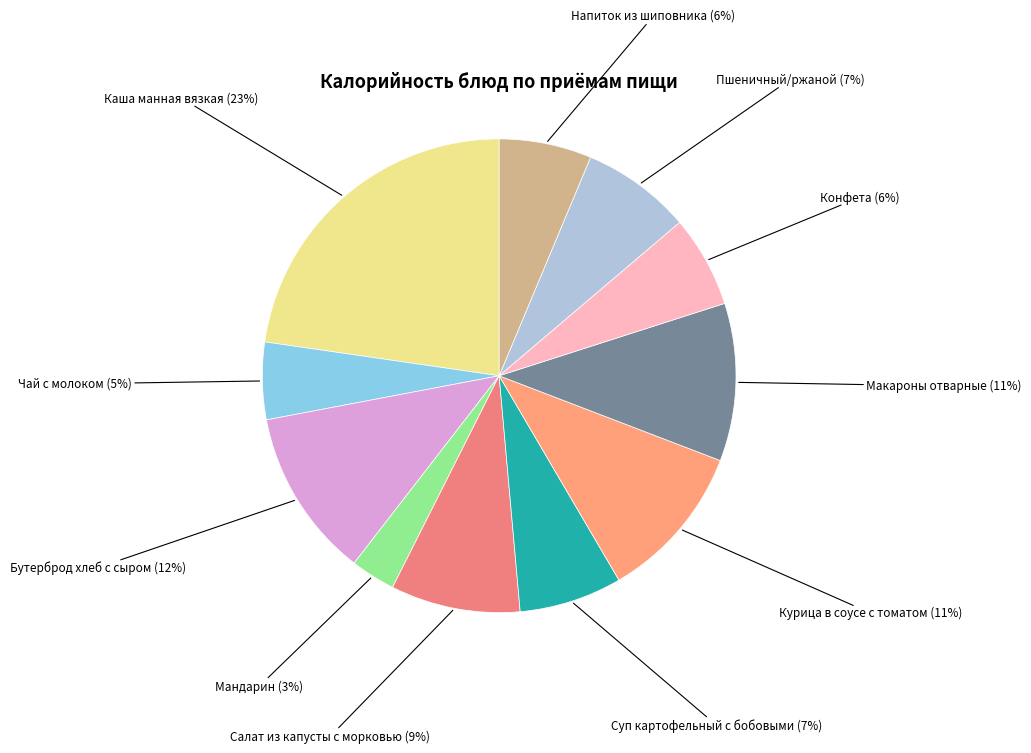

Count the number of slices in the pie.

11